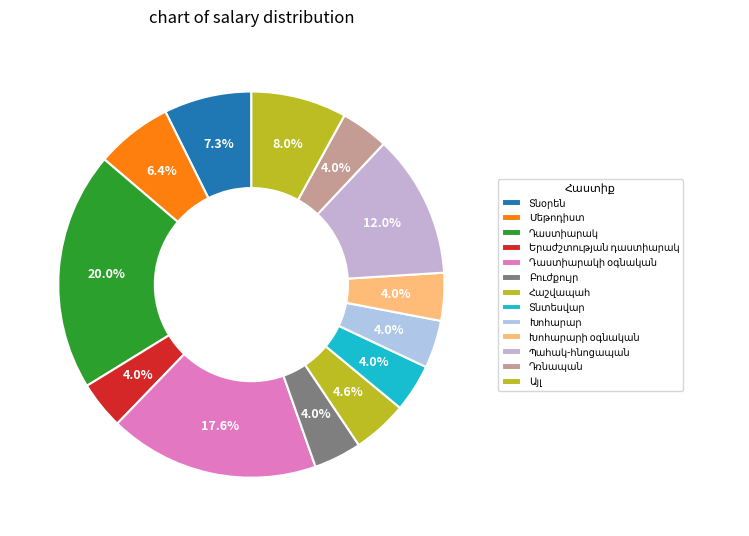

Does any single category account for the majority?

No